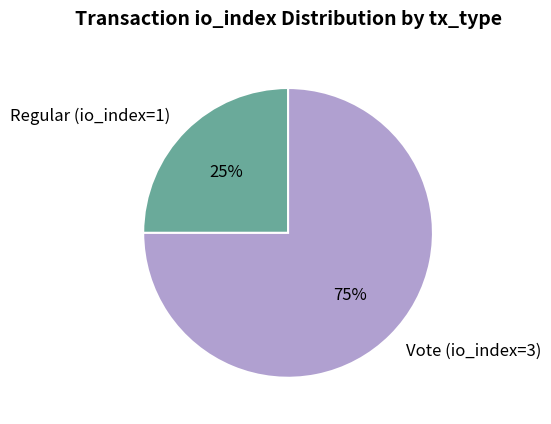

True or false: Vote (io_index=3) accounts for 75% of the total.

True